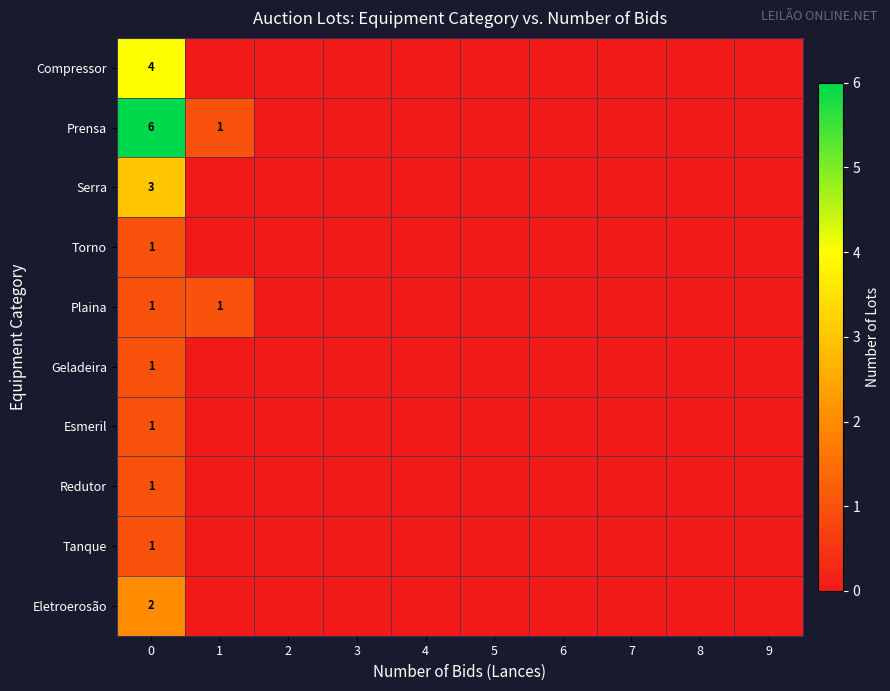

Is it true that Serra equals 0 at 2?

True